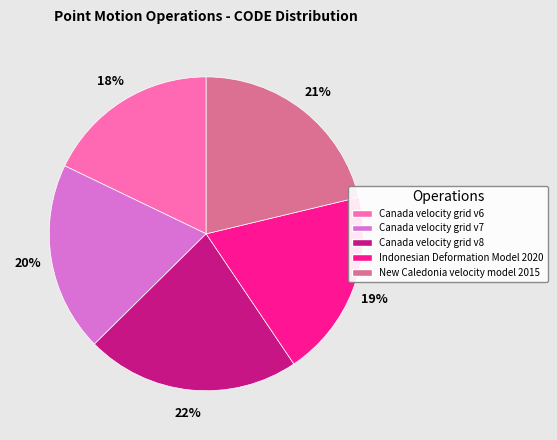

Approximately how many times larger is the value at Canada velocity grid v6 compared to Indonesian Deformation Model 2020?

0.9